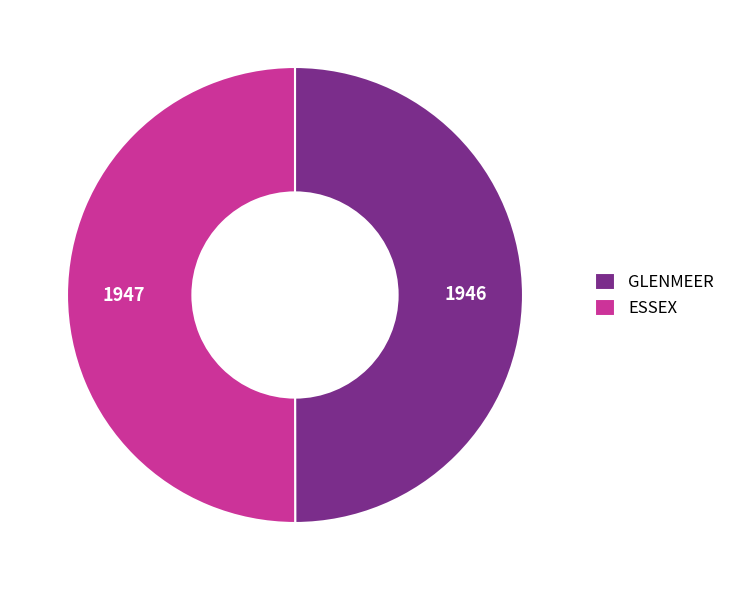

The GLENMEER slice represents 40% of the pie. True or false?

False